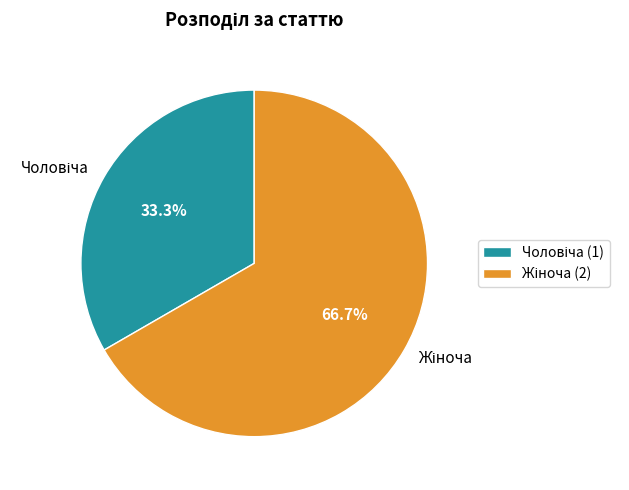

To the nearest percent, what is the difference between the largest and smallest slice percentages?

33%